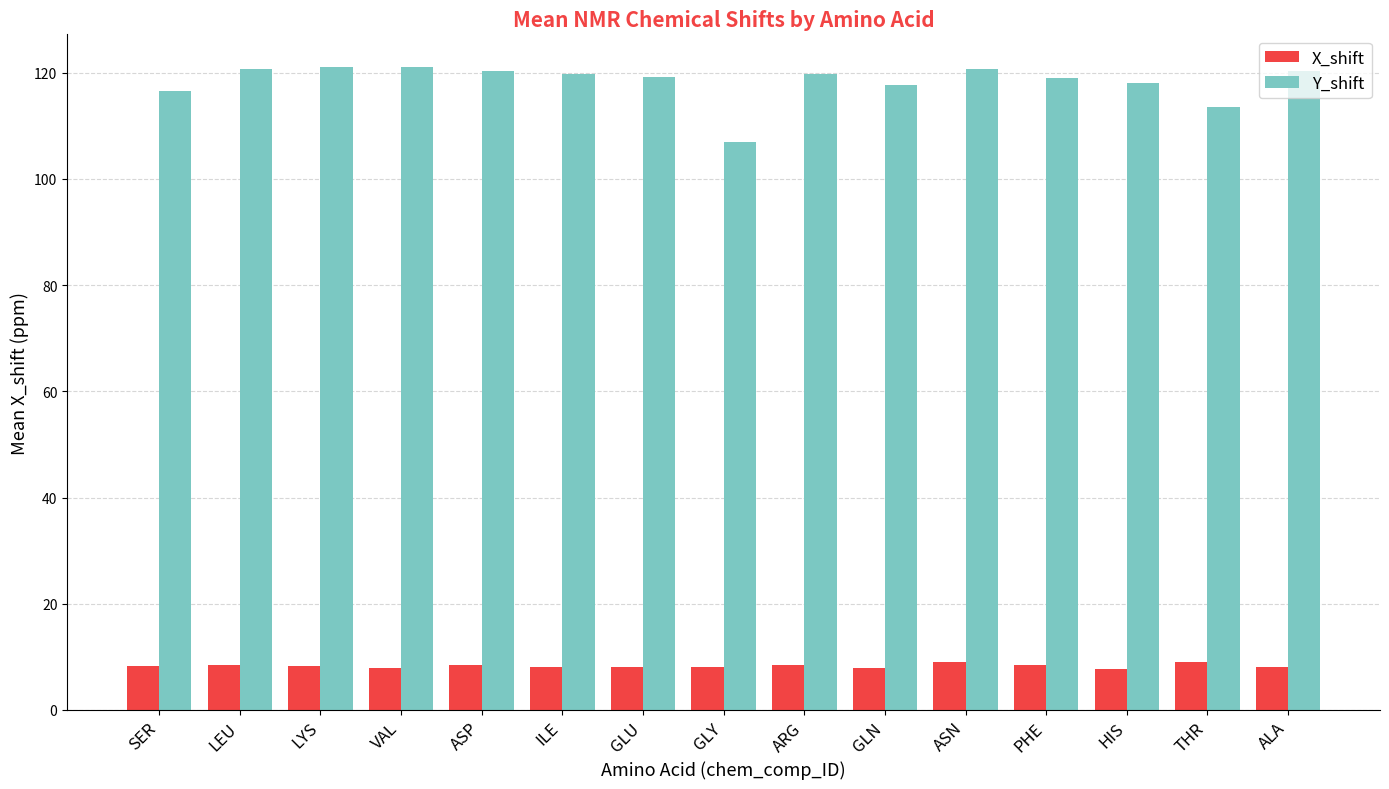

Where is Y_shift nearest to the value 114?

THR